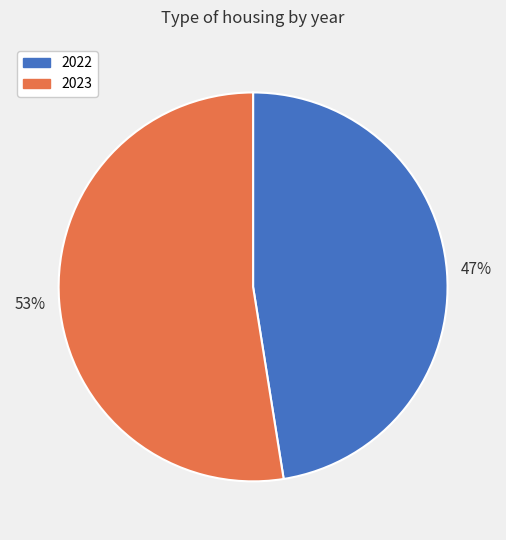

Count the number of slices in the pie.

2